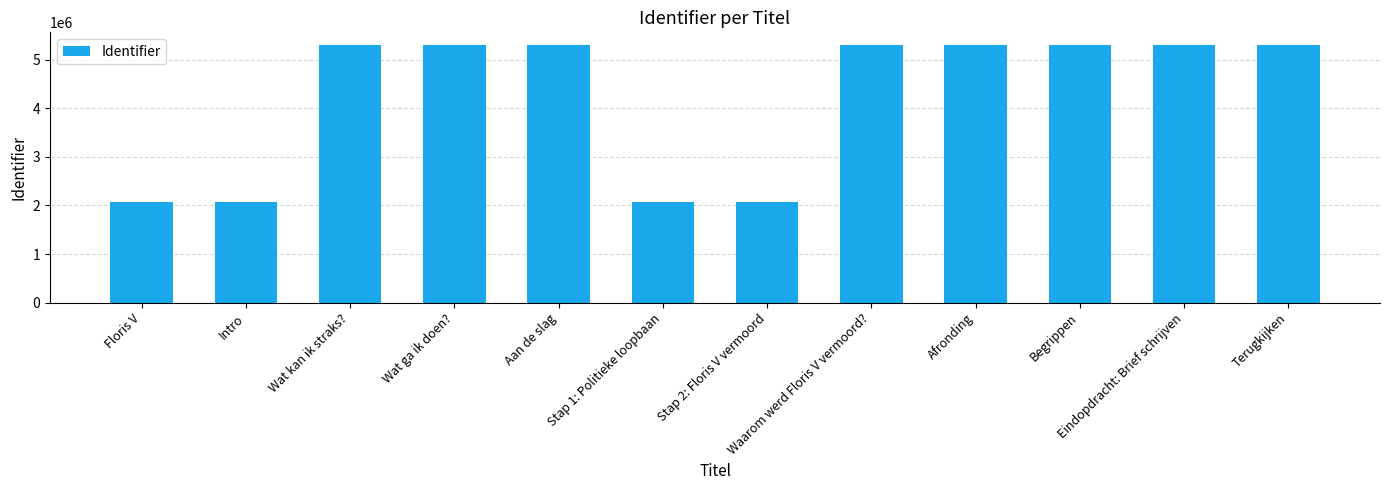

What is the label of the 3rd bar from the right?

Begrippen